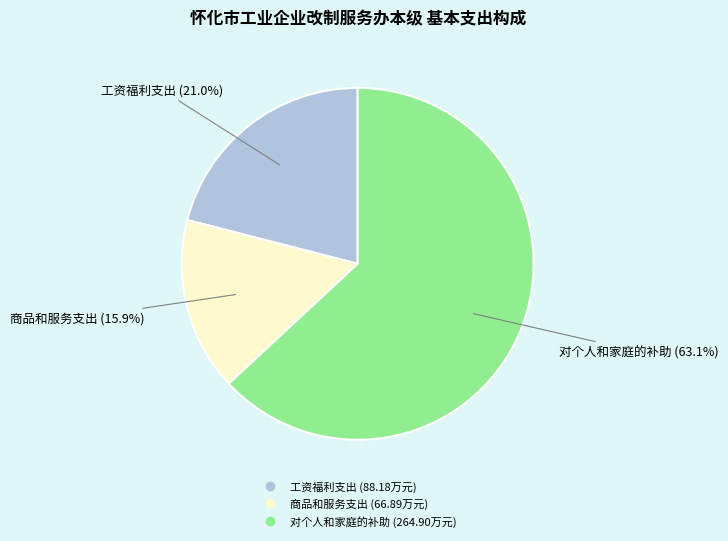

To the nearest percent, what portion does 商品和服务支出 represent?

16%